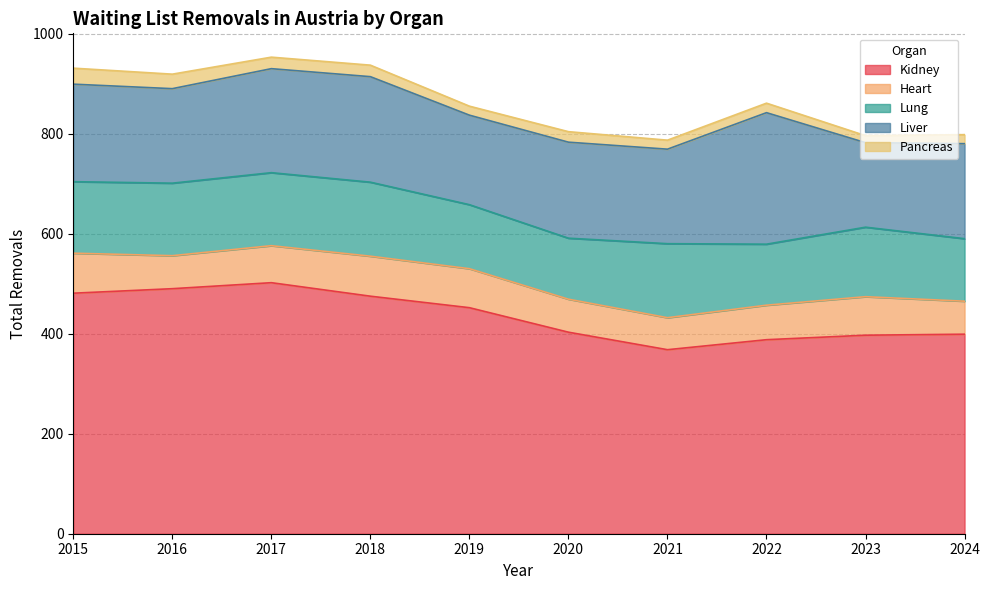

The value of Kidney at 2020 is 403. True or false?

True